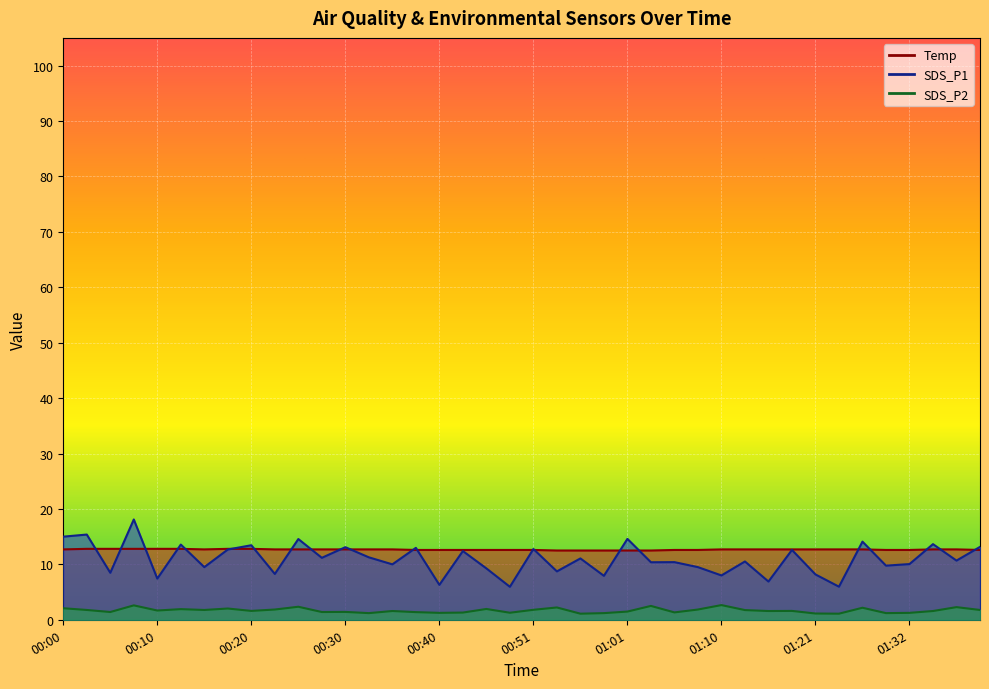

Which category has the highest value across all series?

00:08